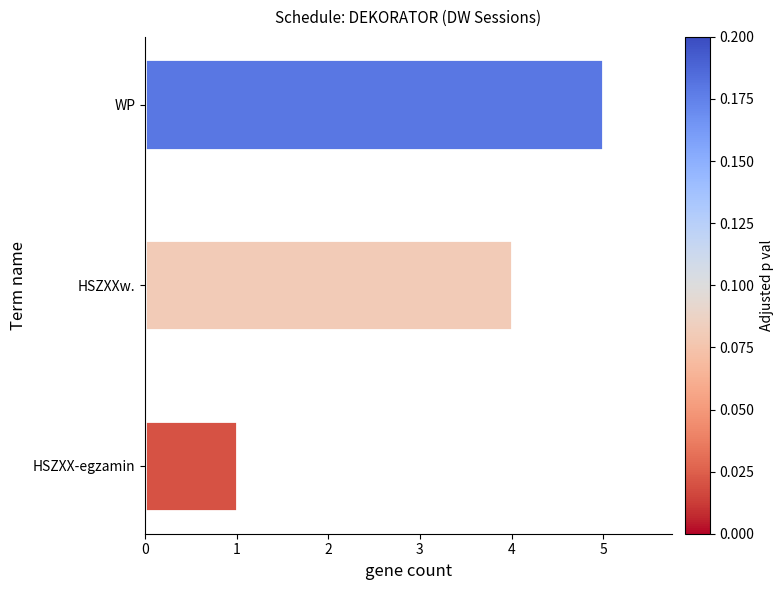

The value at HSZXX-egzamin is 2. True or false?

False